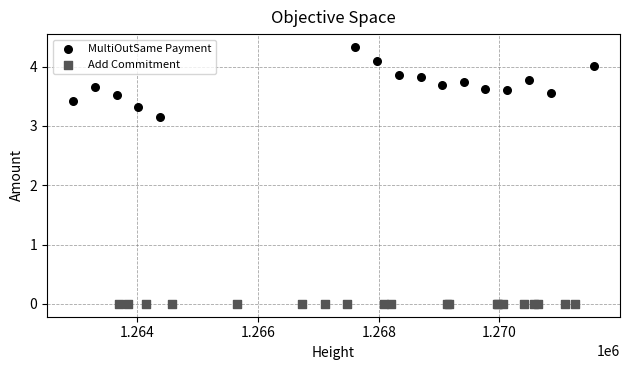

Which series reaches the maximum Y coordinate?

MultiOutSame Payment